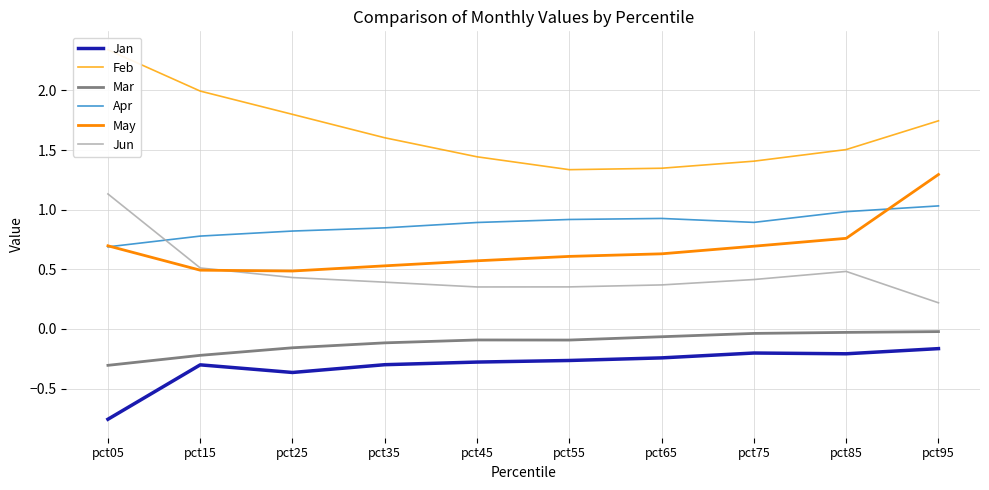

Is it true that Mar equals -0.1 at pct45?

True